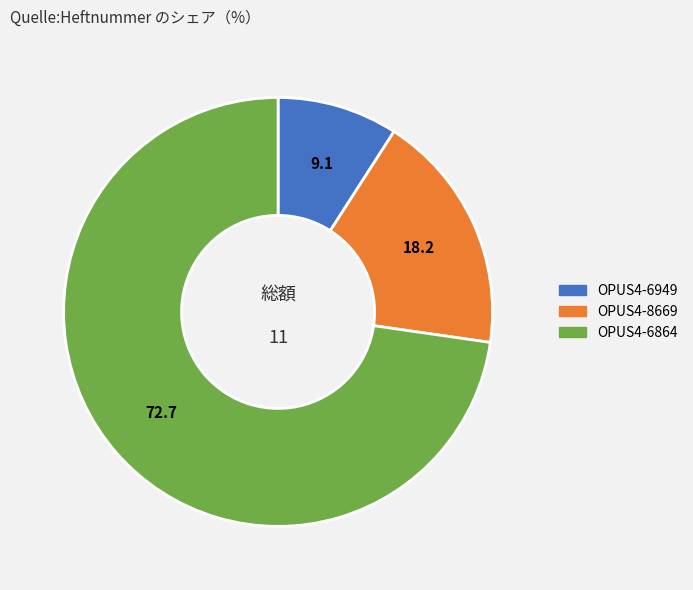

How many segments does this pie chart have?

3